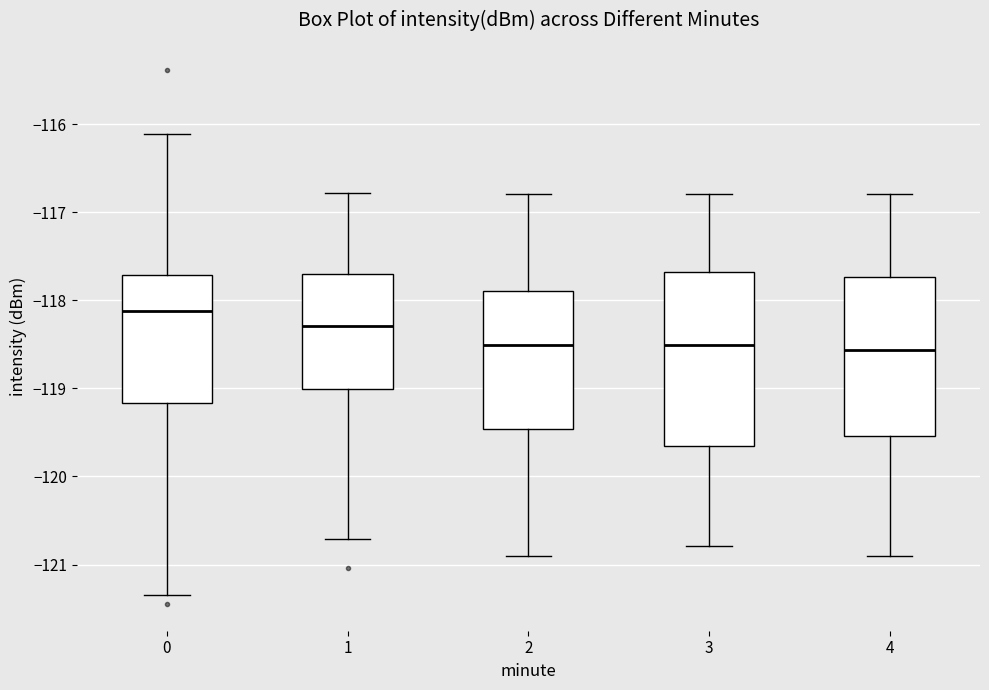

Where does the upper whisker of the box at x = 1 end on the y-axis? The values are not printed on the chart, so give them approximately, as read against the axis.

-116.8